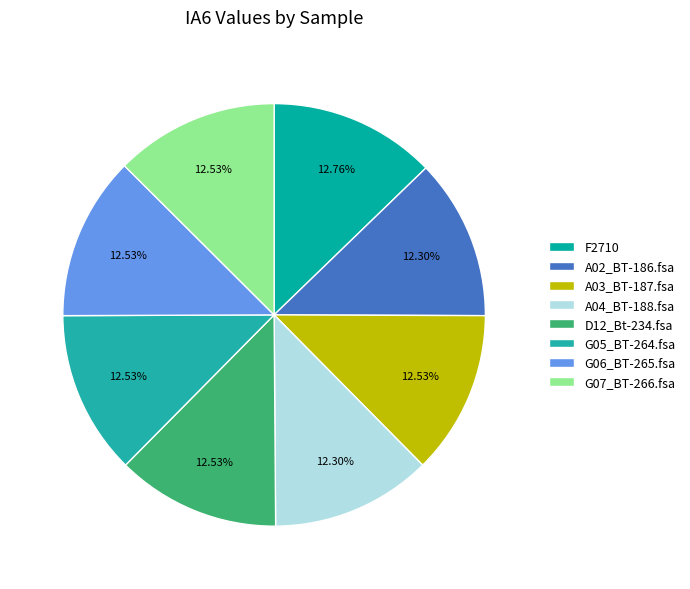

Count the number of slices in the pie.

8